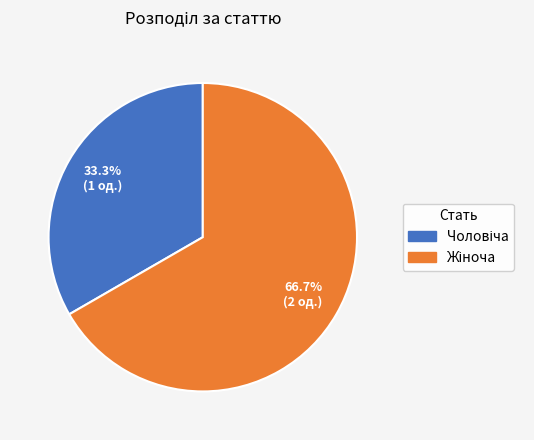

Is there a majority slice in this chart?

Yes